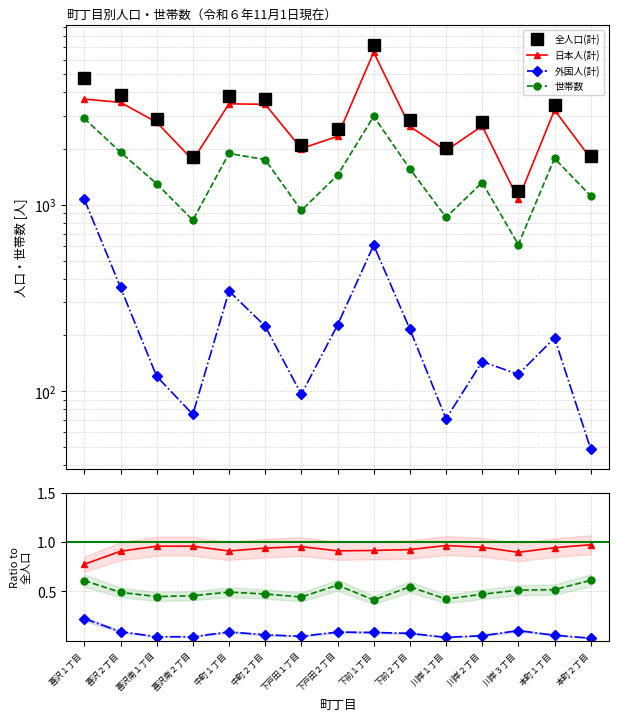

Reading left to right, list all the values displayed in this chart.

全人口(計): 4755	3895	2887	1808	3819	3677	2097	2550	7185	2845	2021	2787	1191	3412	1820
日本人(計): 3687	3535	2767	1733	3475	3454	2001	2324	6578	2630	1950	2643	1068	3219	1771
外国人(計): 1068	360	120	75	344	223	96	226	607	215	71	144	123	193	49
世帯数: 2901	1912	1295	826	1884	1744	931	1439	2976	1557	855	1315	611	1771	1115